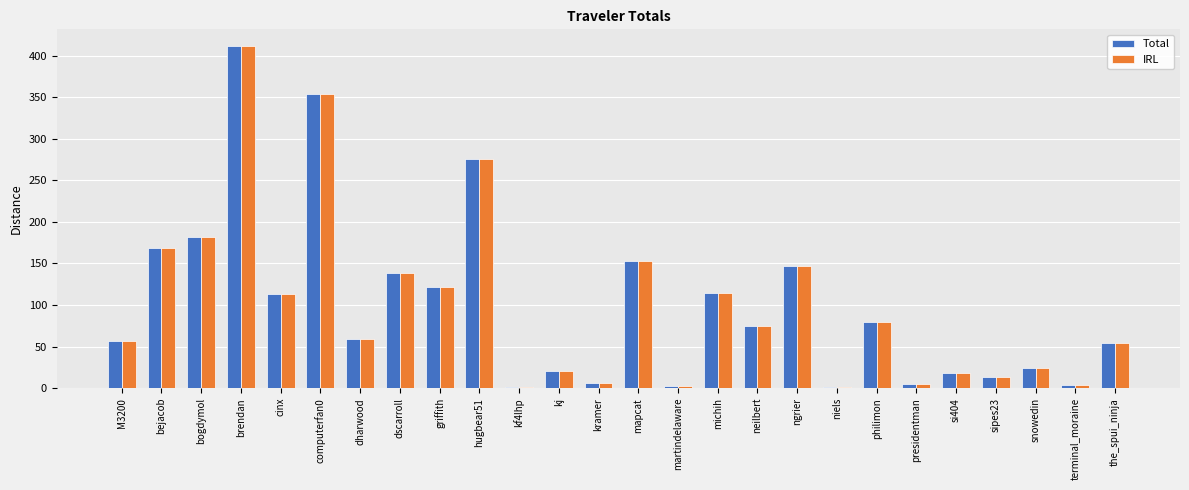

What is the sum of all Total values?

2597.4